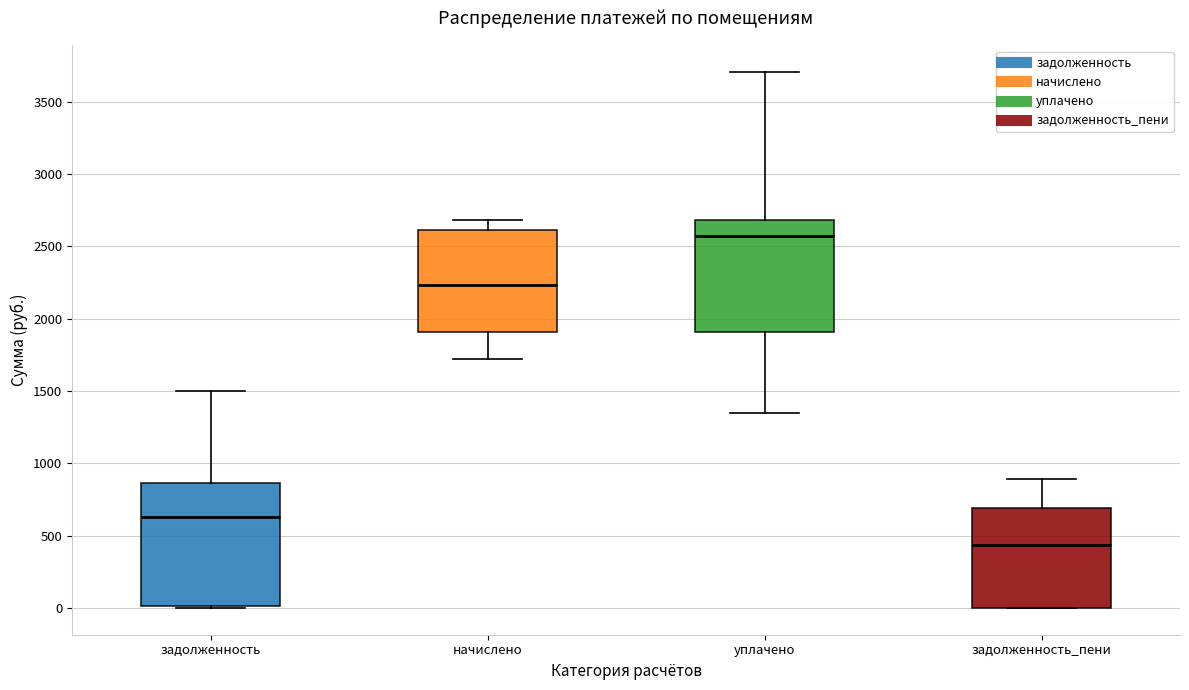

Which box is the tallest, from its lower edge to its upper edge?

задолженность